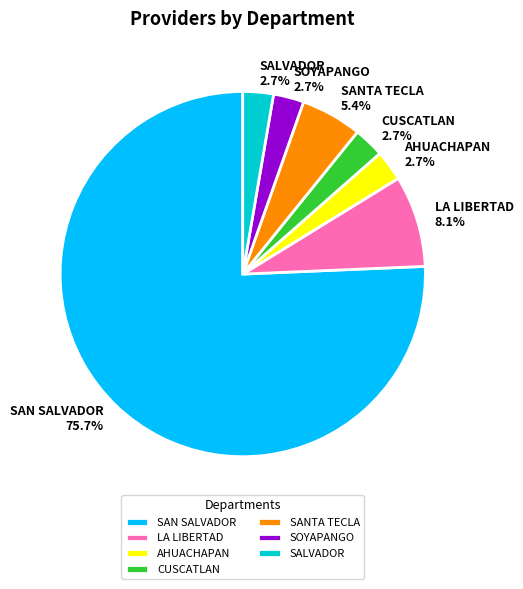

Does LA LIBERTAD 8.1% represent more than half of the total?

No